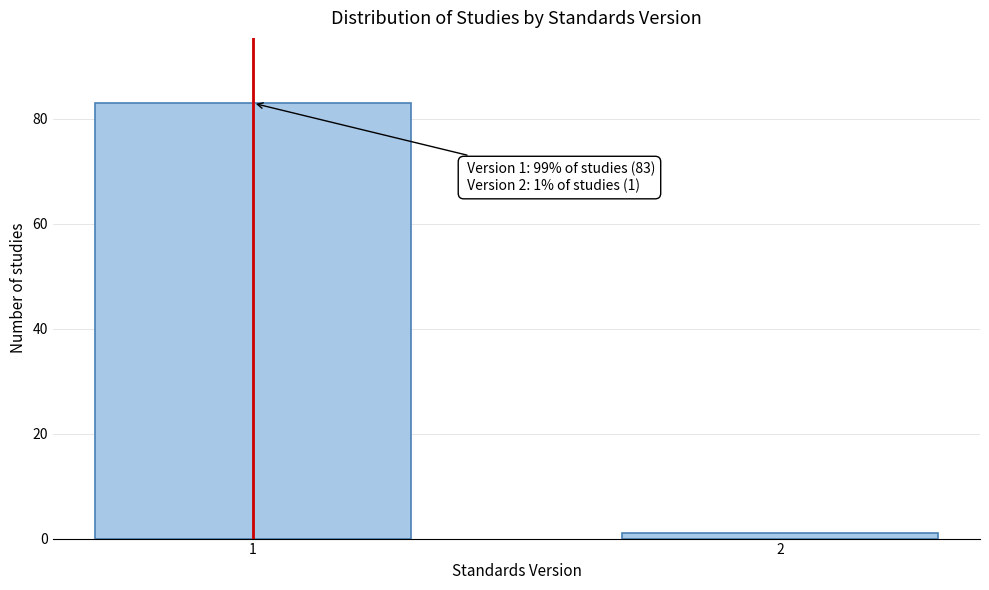

Reading right to left, transcribe all the data shown in this chart.

1	83